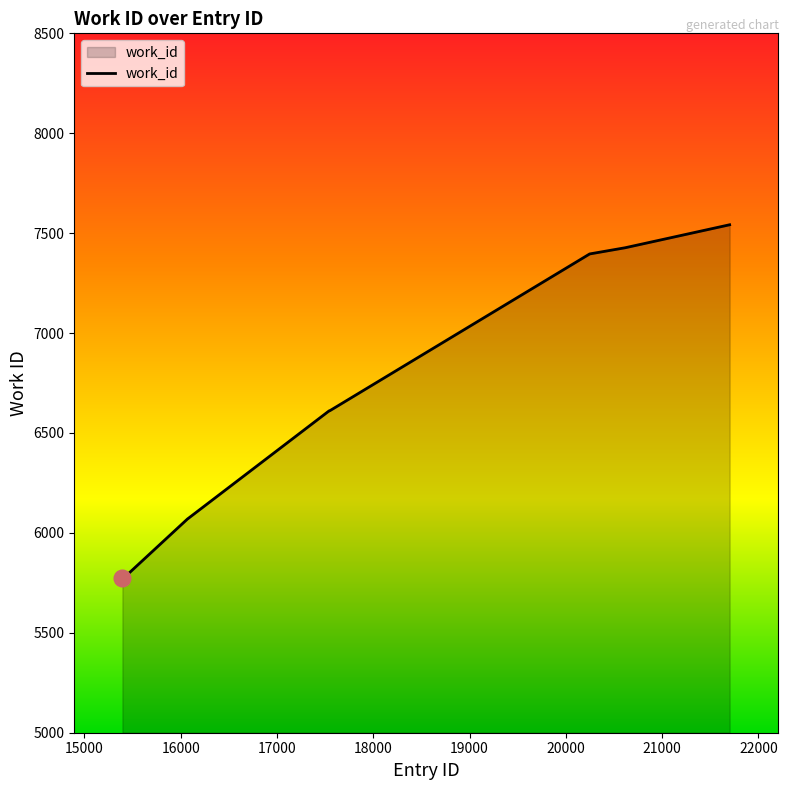

What is the minimum value shown in the chart?

5775